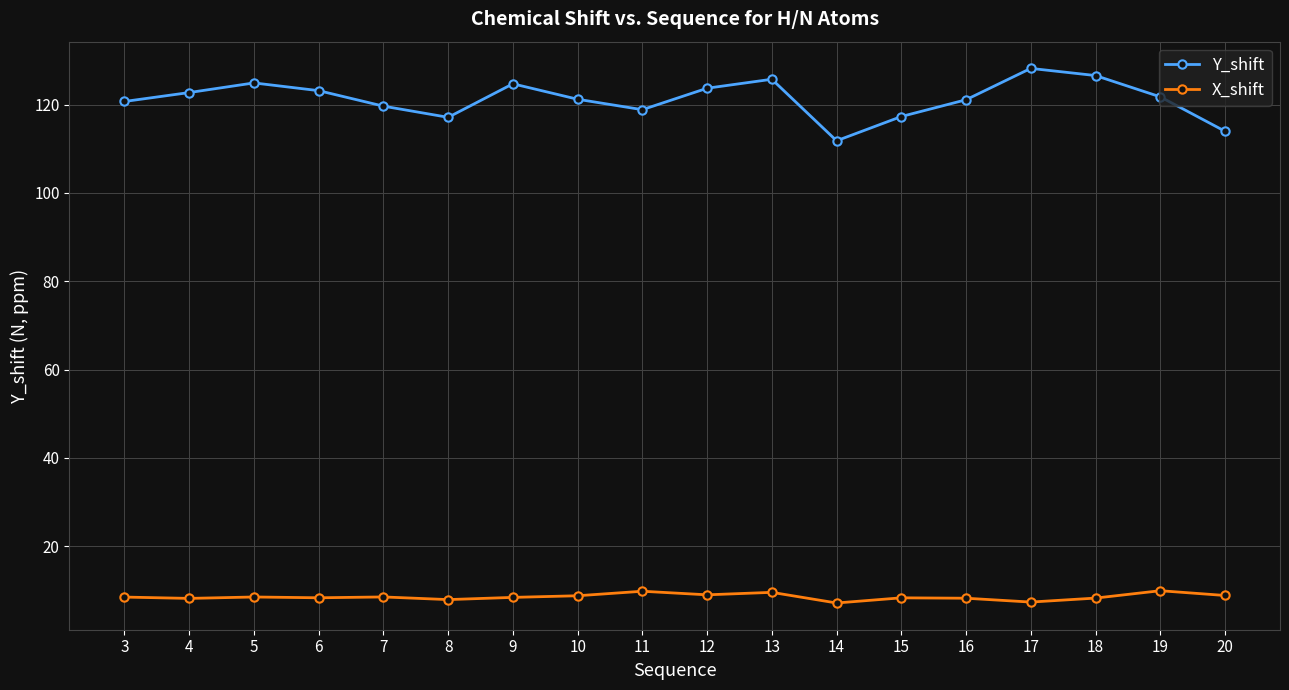

Is the value of X_shift at 19 greater than the value of Y_shift at 19?

No